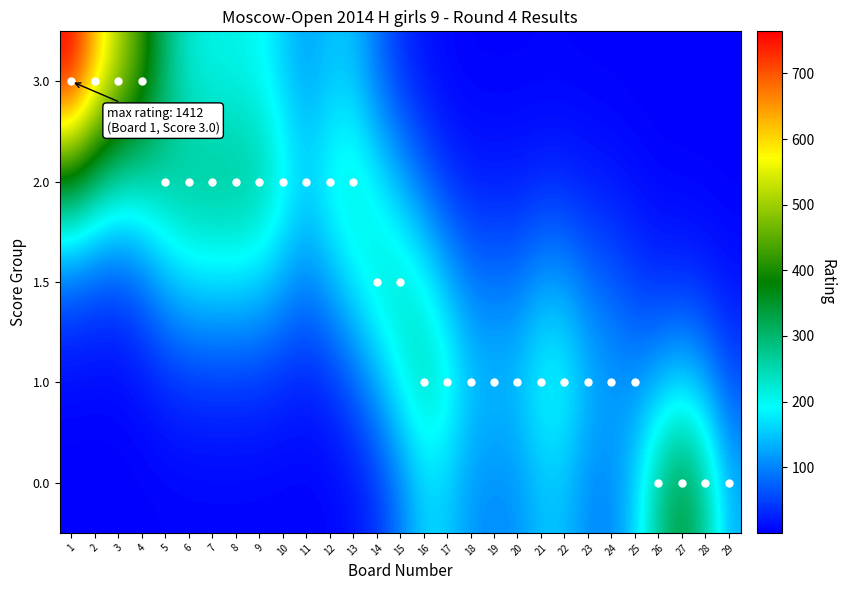

Reading right to left, list all the values displayed in this chart.

3.0: 29=0.0	28=0.1	27=0.1	26=0.2	25=0.7	24=1.3	23=1.6	22=2.2	21=2.2	20=1.7	19=1.7	18=1.9	17=4.7	16=15.0	15=38.0	14=85.4	13=144.4	12=147.0	11=123.7	10=157.0	9=196.0	8=206.3	7=208.5	6=225.1	5=299.1	4=422.7	3=517.8	2=627.4	1=764.1
2.0: 29=1.0	28=1.9	27=2.6	26=3.7	25=8.8	24=15.3	23=19.0	22=26.1	21=26.4	20=20.5	19=19.5	18=21.6	17=37.4	16=76.7	15=131.8	14=185.1	13=226.8	12=206.1	11=169.1	10=214.0	9=267.1	8=281.1	7=282.1	6=279.7	5=268.7	4=251.3	3=250.0	2=290.6	1=352.9
1.5: 29=12.6	28=24.5	27=31.6	26=32.2	25=46.5	24=69.9	23=85.5	22=117.2	21=118.4	20=92.0	19=87.6	18=94.5	17=139.8	16=200.3	15=235.3	14=224.5	13=183.3	12=132.7	11=102.2	10=128.5	9=160.3	8=168.7	7=168.9	6=162.3	5=132.6	4=83.8	3=56.0	2=57.9	1=69.7
1.0: 29=63.7	28=124.2	27=157.9	26=136.5	25=113.2	24=123.4	23=143.0	22=195.3	21=197.3	20=153.2	19=145.8	18=156.1	17=215.8	16=247.3	15=198.3	14=128.8	13=70.2	12=35.1	11=23.2	10=28.7	9=35.8	8=37.6	7=37.6	6=35.8	5=27.5	4=13.9	3=5.8	2=4.6	1=5.4
0.0: 29=138.0	28=269.0	27=340.4	26=276.8	25=159.4	24=105.5	23=106.1	22=143.3	21=144.8	20=112.4	19=107.0	18=114.2	17=153.5	16=157.3	15=93.5	14=38.5	13=13.8	12=4.3	11=2.1	10=2.4	9=3.0	8=3.2	7=3.2	6=3.0	5=2.3	4=1.0	3=0.3	2=0.1	1=0.2